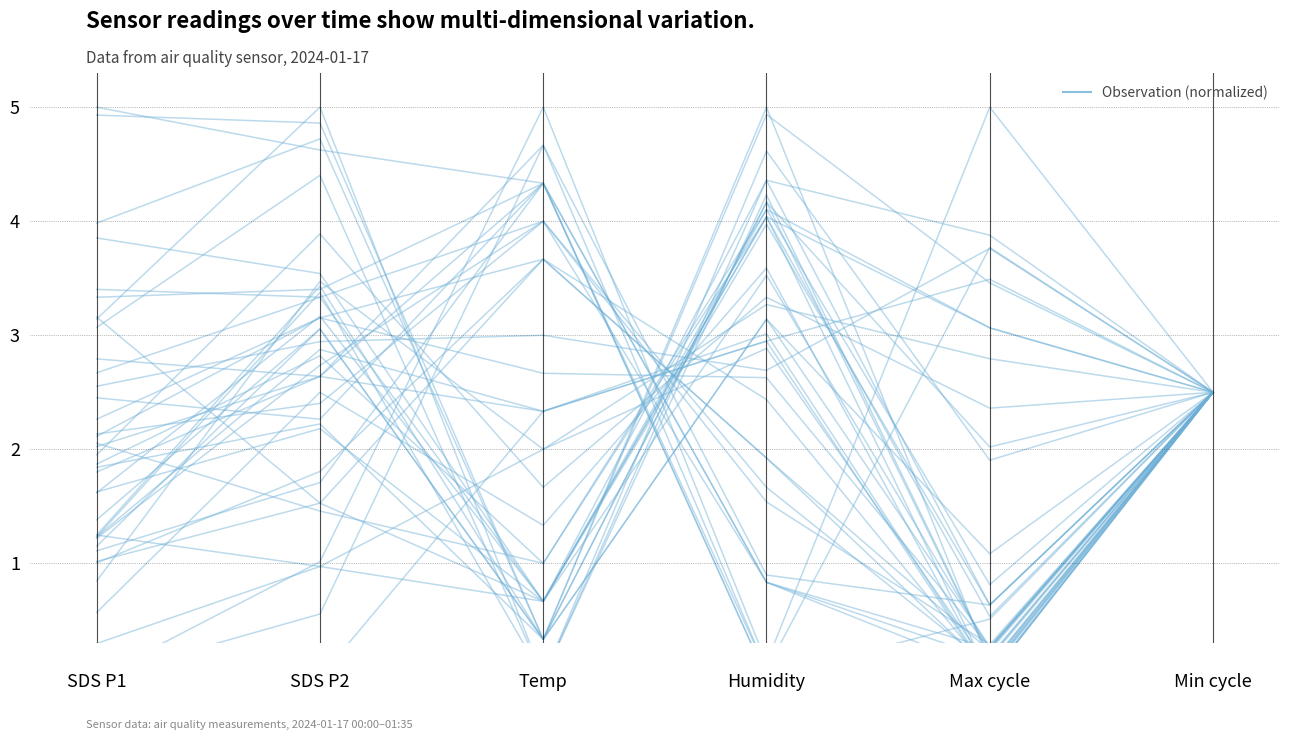

How many points are lower than both their immediate neighbors (excluding endpoints)?

2